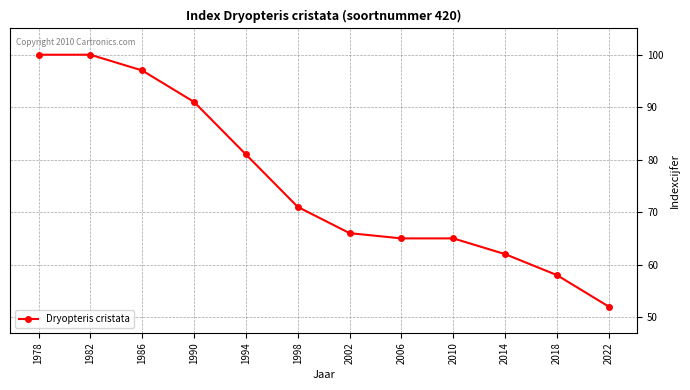

Where does the data first go above 71?

1978